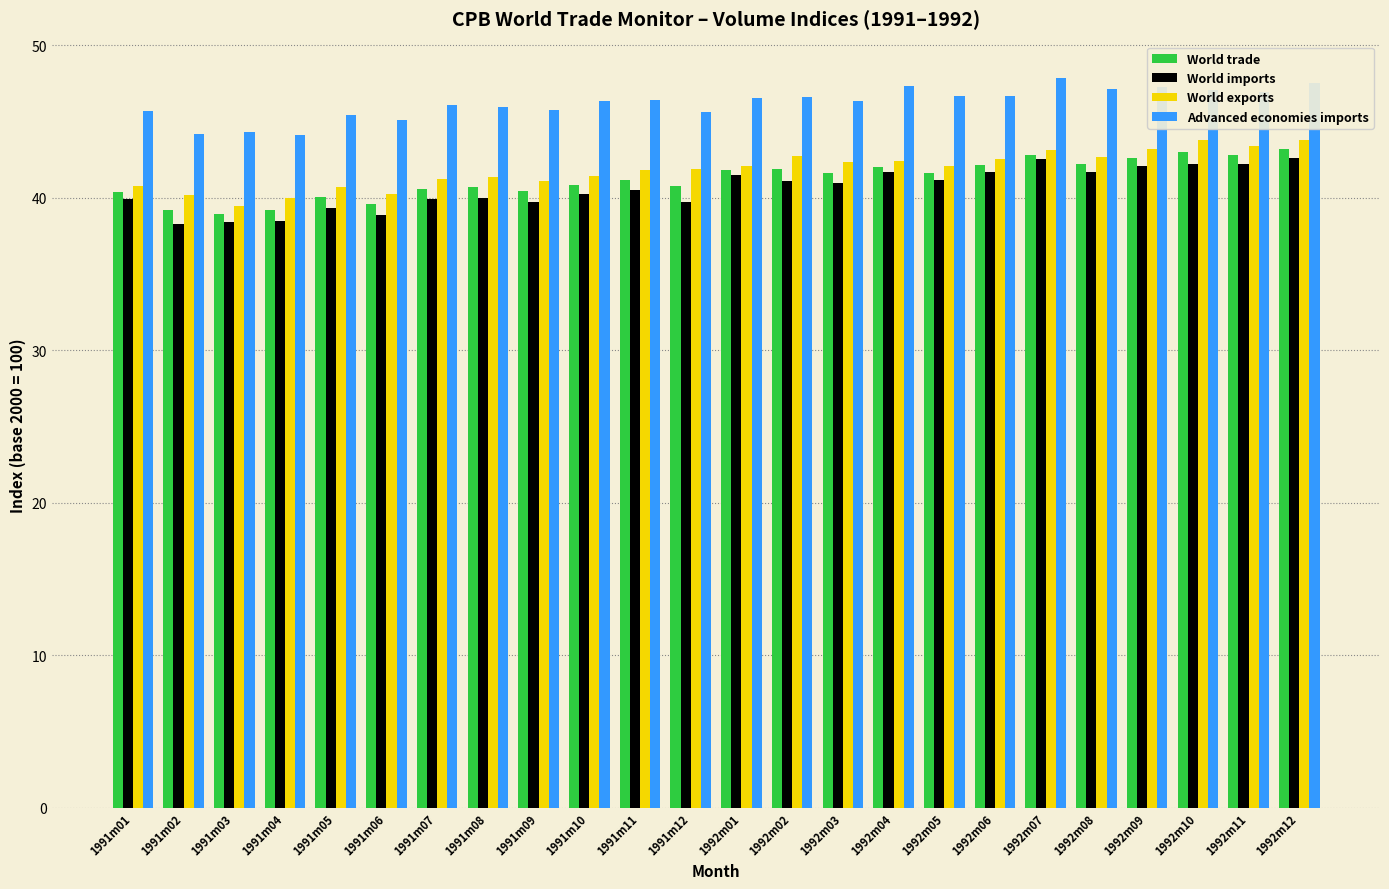

What is the maximum value shown in the chart?

47.9